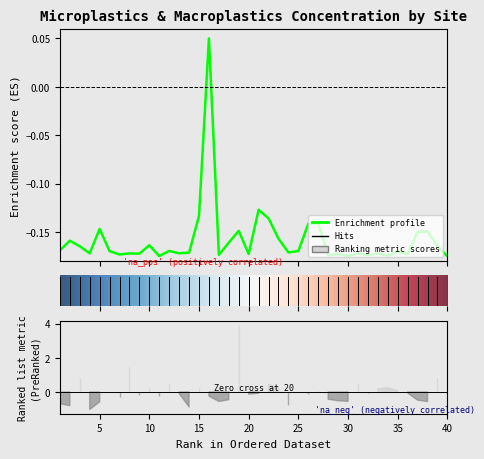

How many values are above zero?

1